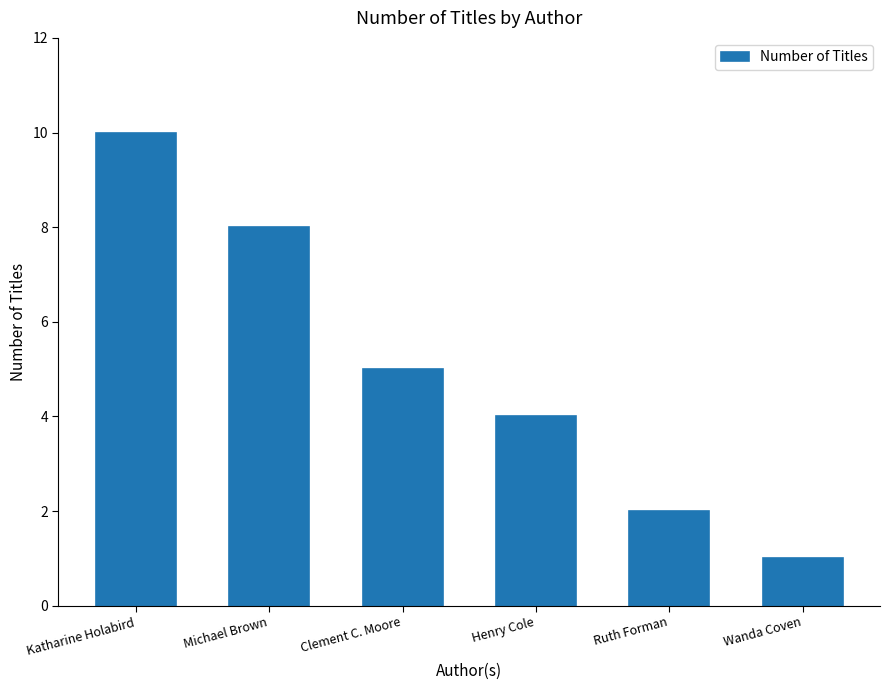

Rank the categories by value from highest to lowest.

Katharine Holabird, Michael Brown, Clement C. Moore, Henry Cole, Ruth Forman, Wanda Coven